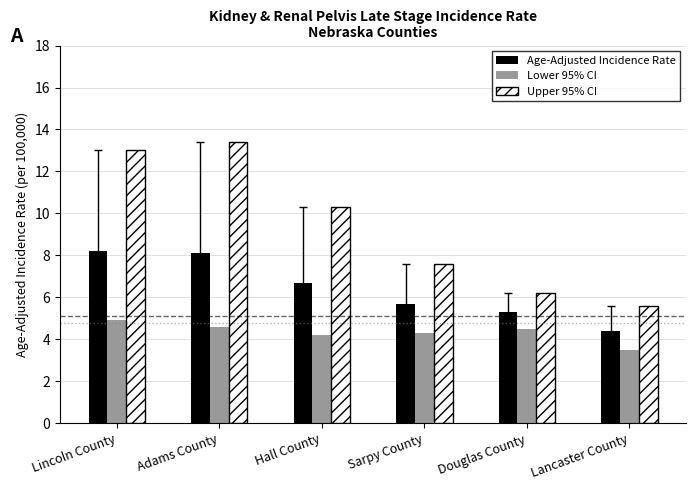

Where does the Age-Adjusted Incidence Rate series first go above 6?

Lincoln County